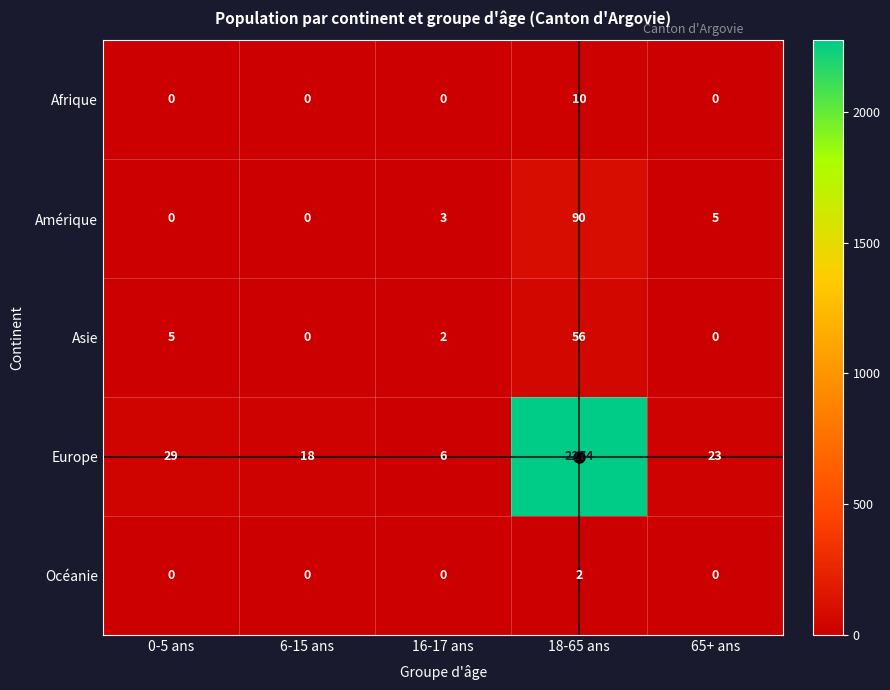

What is the difference between the highest and lowest values at 65+ ans?

23